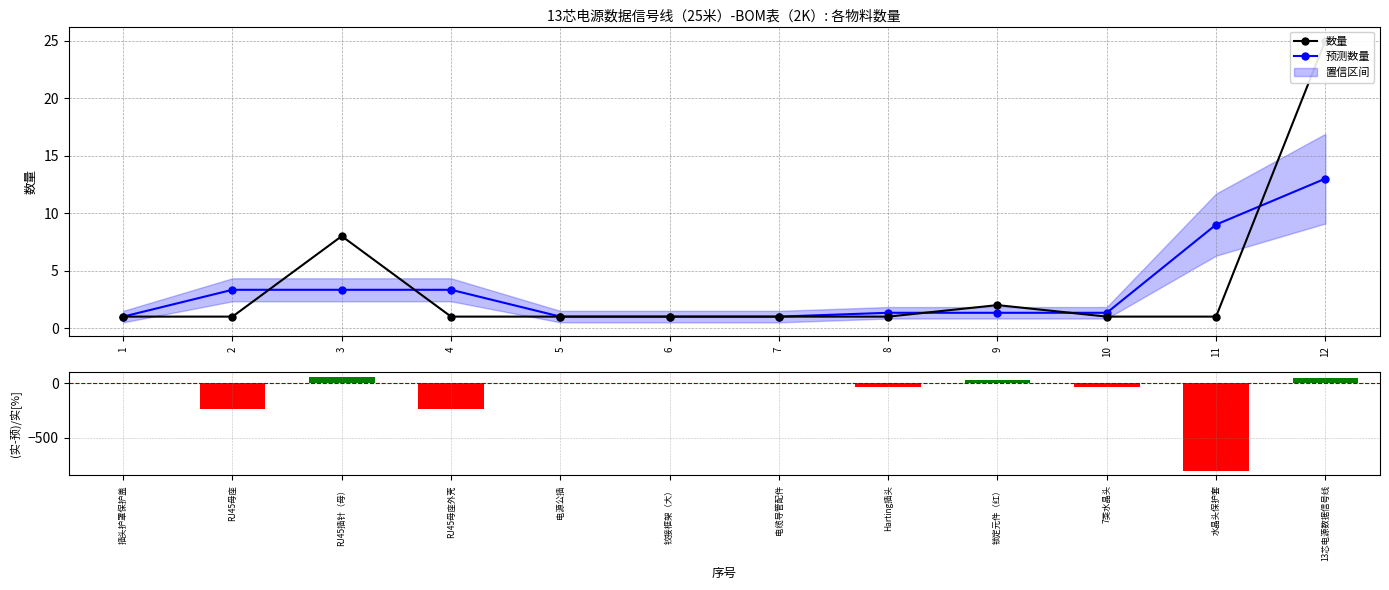

How many groups of bars are there?

12